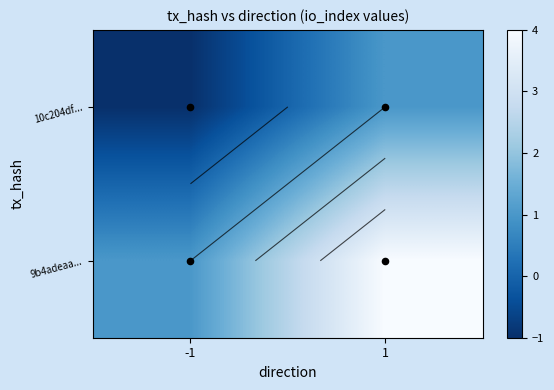

Between -1 and 1, which is larger?

1